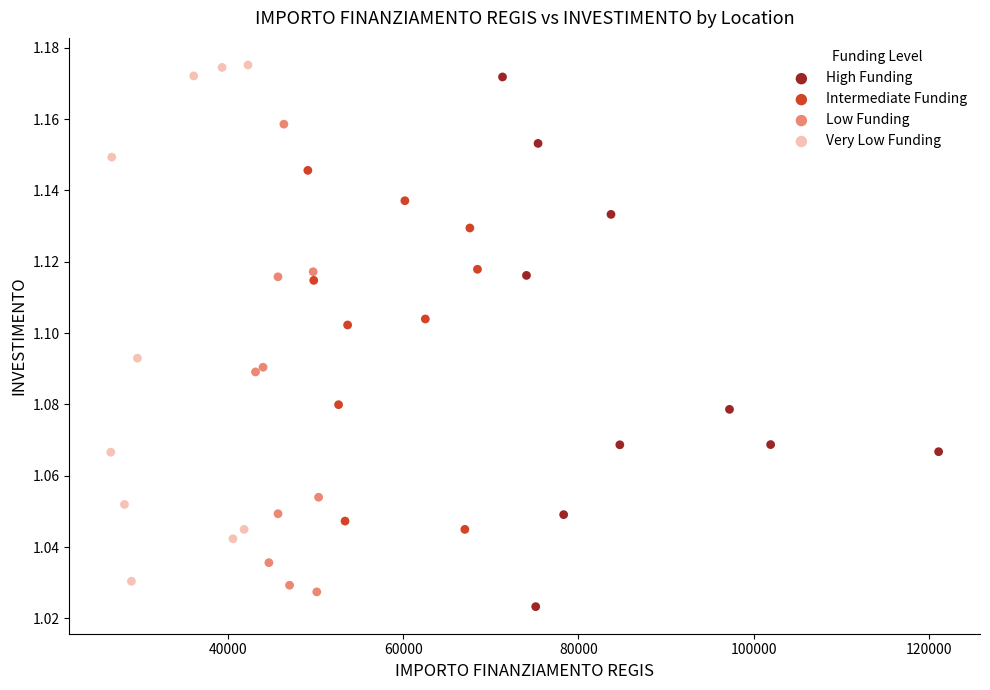

Which series has the widest spread of Y values?

High Funding